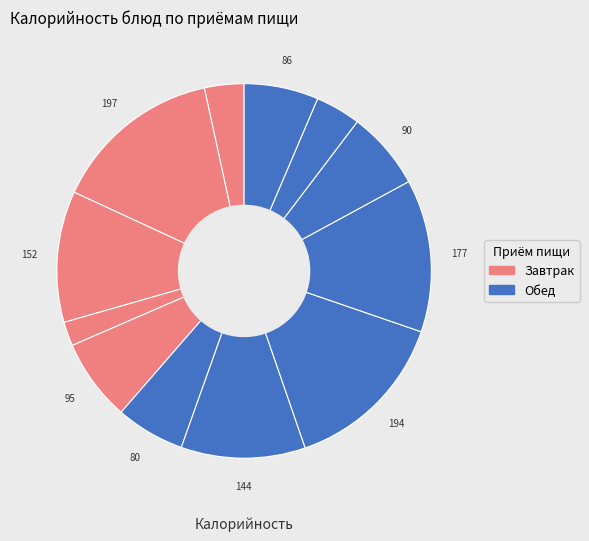

How many slices are in this pie chart?

12